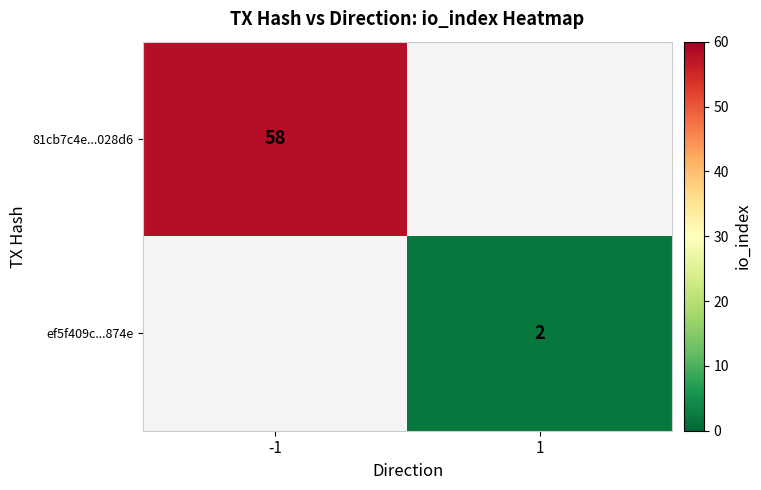

True or false: 81cb7c4e...028d6 has a value of 28 at -1.

False